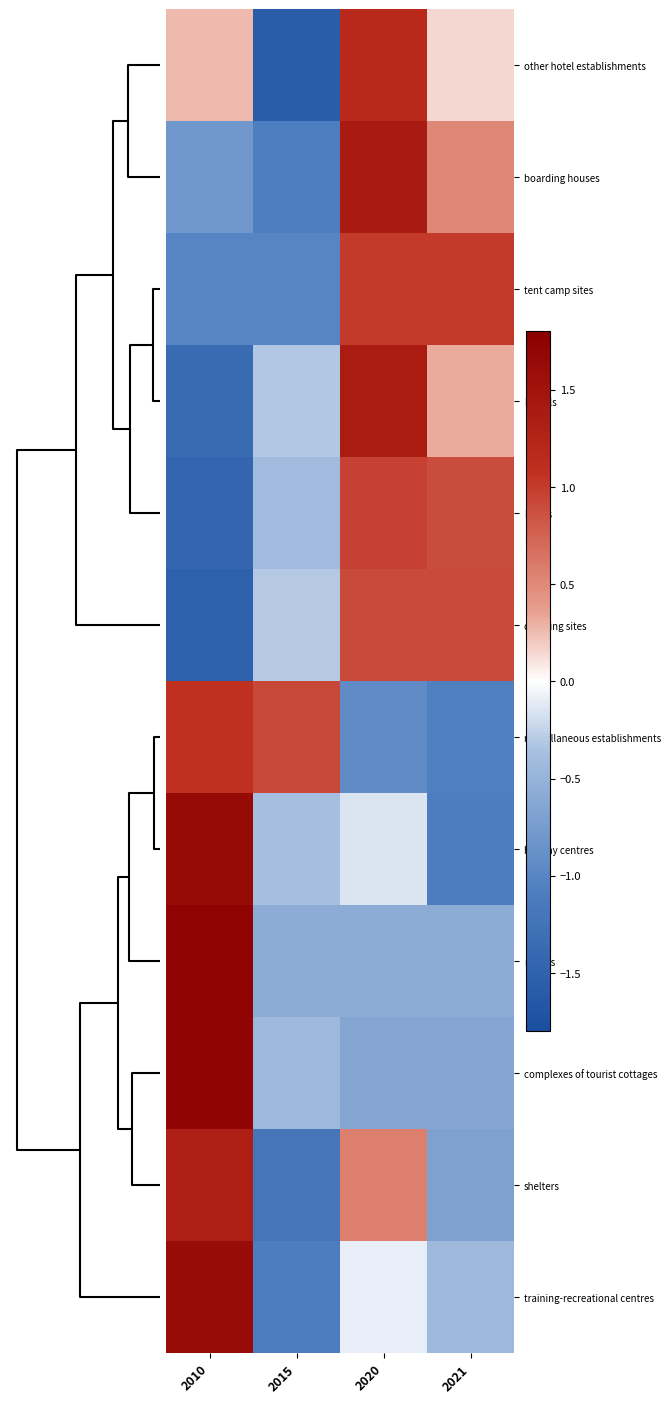

How many series are shown in this chart?

12